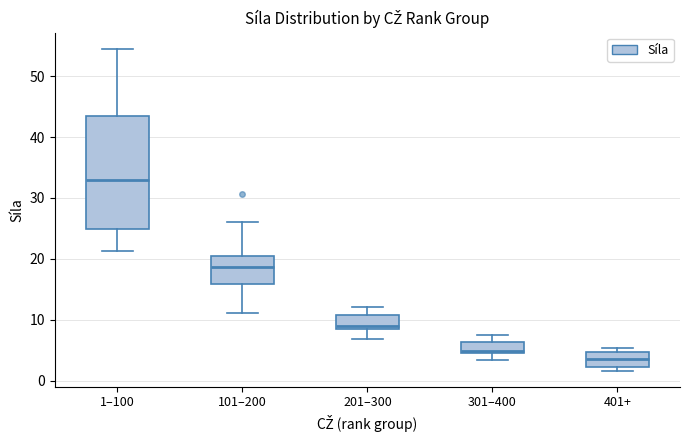

Comparing the boxes themselves (not the whiskers), which one is the tallest?

1–100